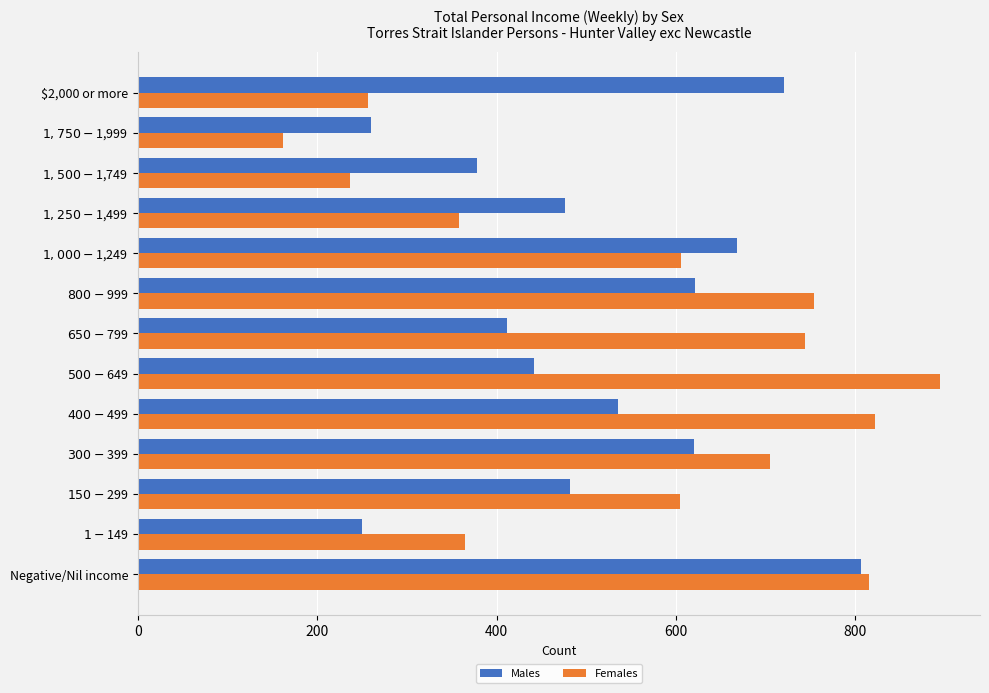

The Males series shows 390 at $2,000 or more. True or false?

False